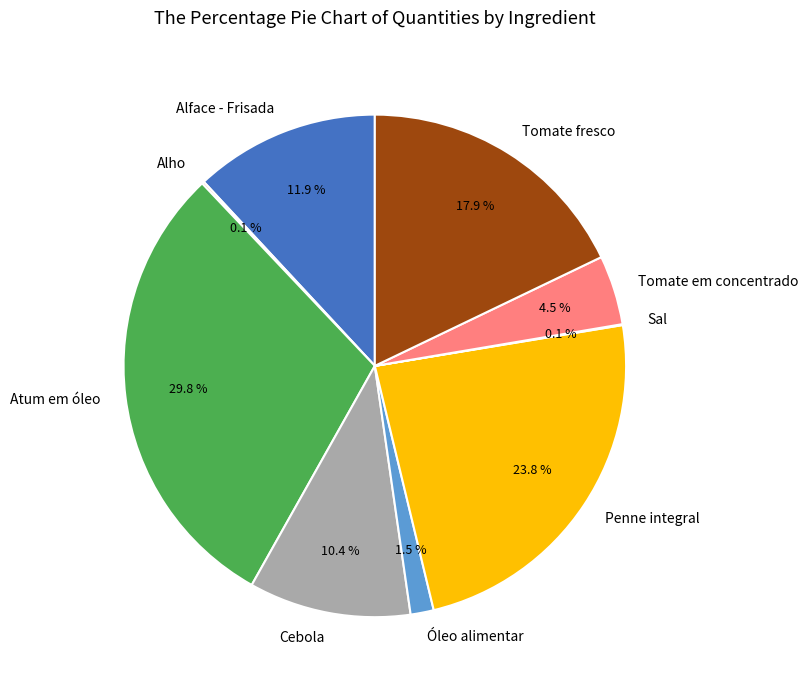

What is the total percentage of Tomate fresco and Atum em óleo?

47.7%